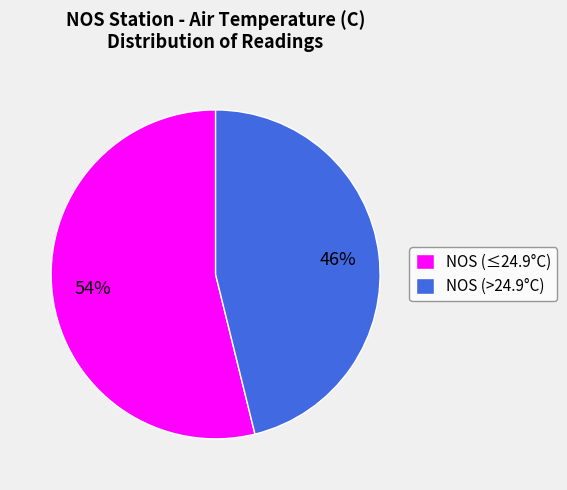

How many slices are in this pie chart?

2